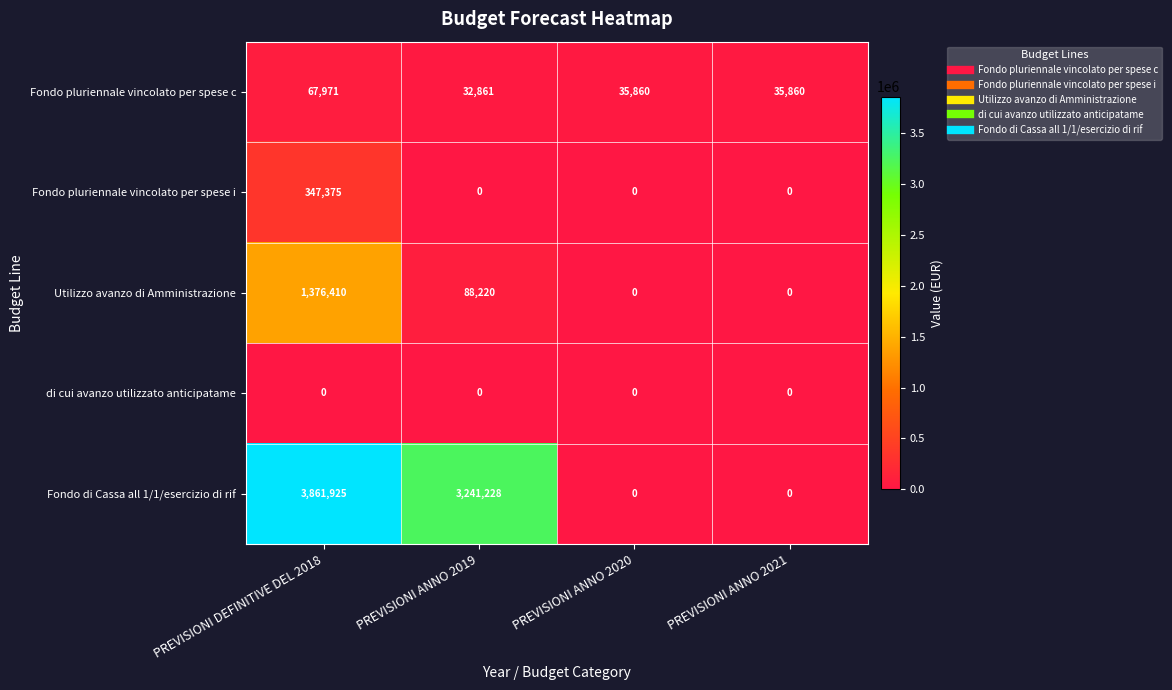

Which category has the lowest value in the Fondo pluriennale vincolato per spese c series?

PREVISIONI ANNO 2019